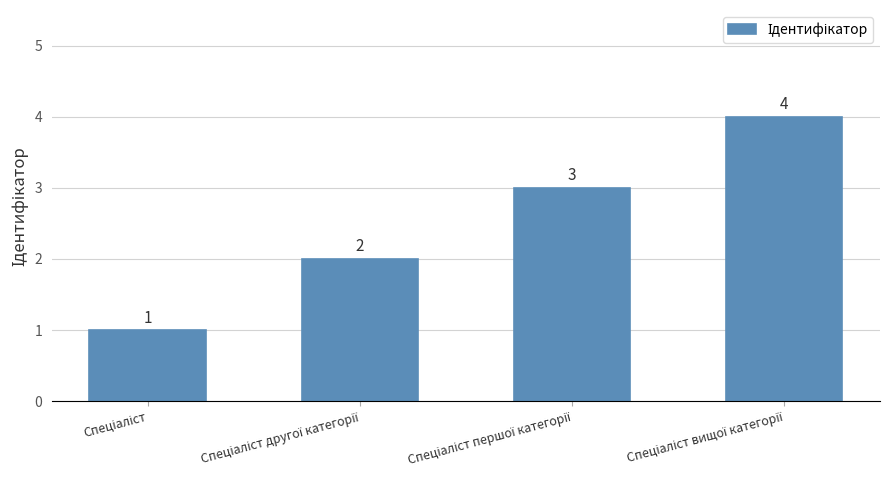

What is the difference between the maximum and minimum values?

3